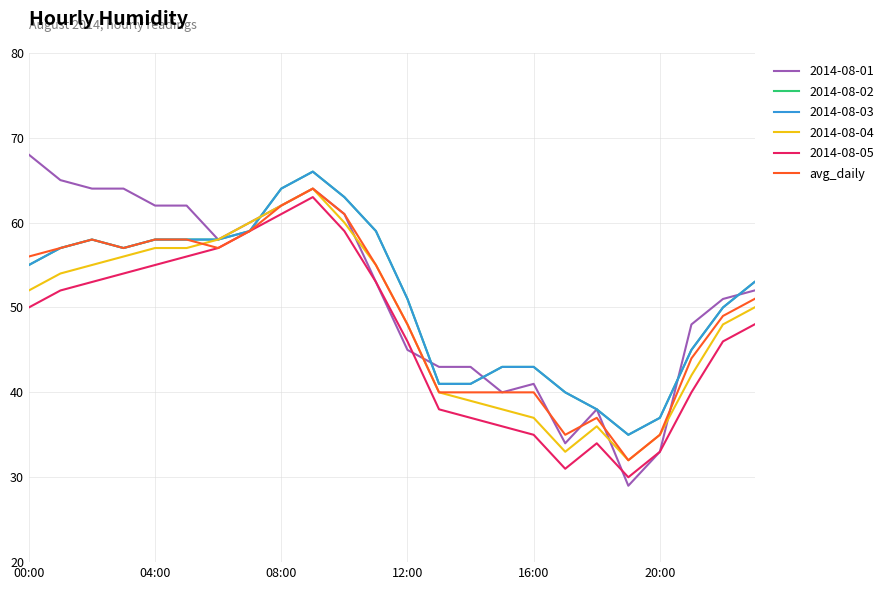

Does the chart display data point markers on the line(s)?

No